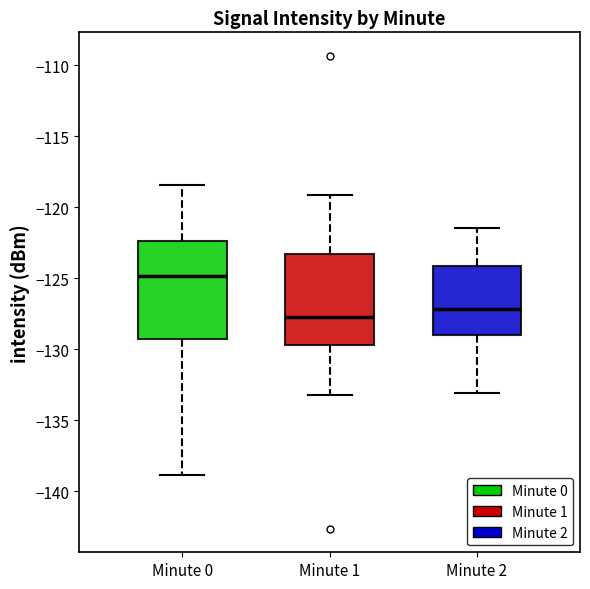

Reading left to right, read every box against the y-axis: the position of its median line, the range the box covers, and the ends of its whiskers. The values are not printed on the chart, so give them approximately, as read against the axis.

Minute 0: median -125.0, box -129.5 to -122.5, whiskers -139.0 to -118.5
Minute 1: median -127.5, box -129.5 to -123.5, whiskers -133.0 to -119.0
Minute 2: median -127.0, box -129.0 to -124.0, whiskers -133.0 to -121.5